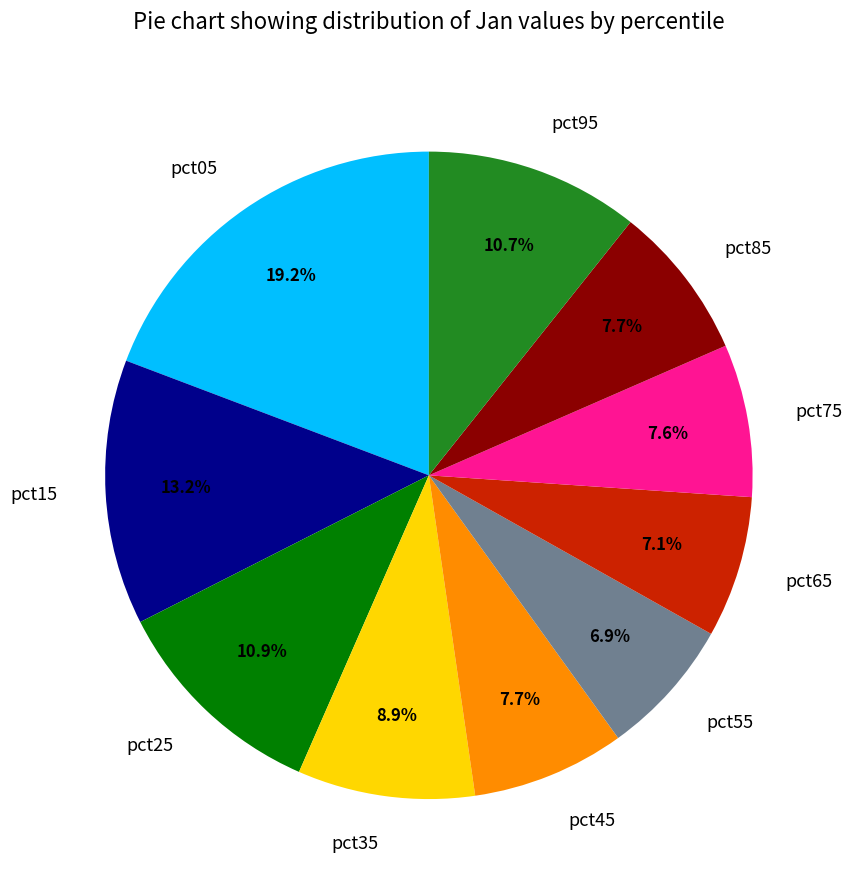

Which slice is the largest?

pct05